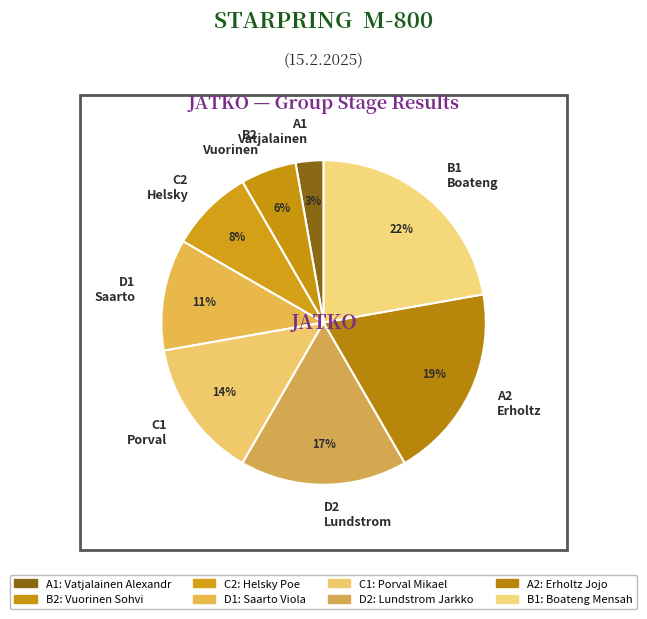

Combined, do C1 Porval and A1 Vatjalainen account for over 50%?

No